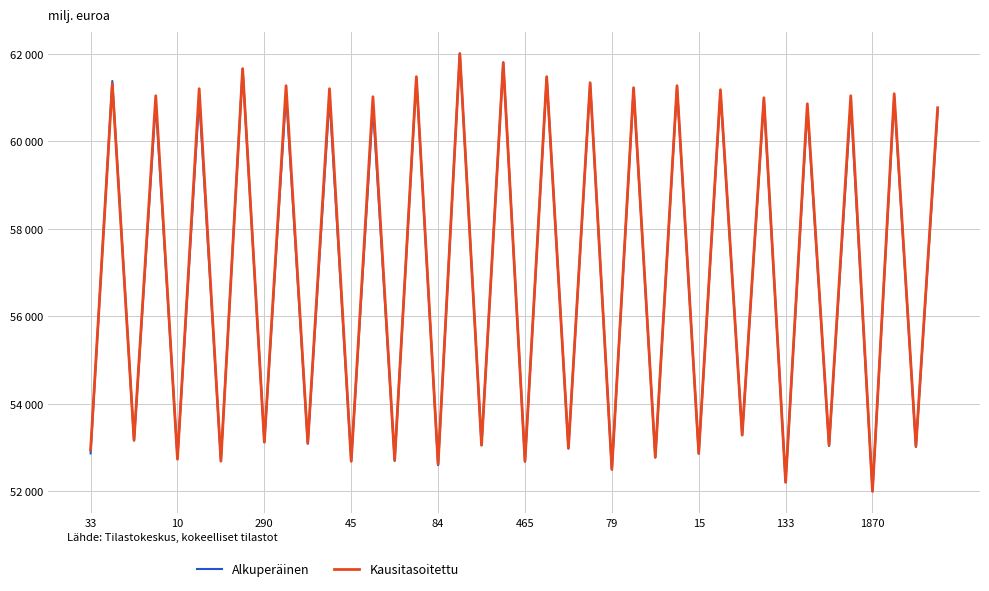

Does the chart have visible grid lines?

Yes